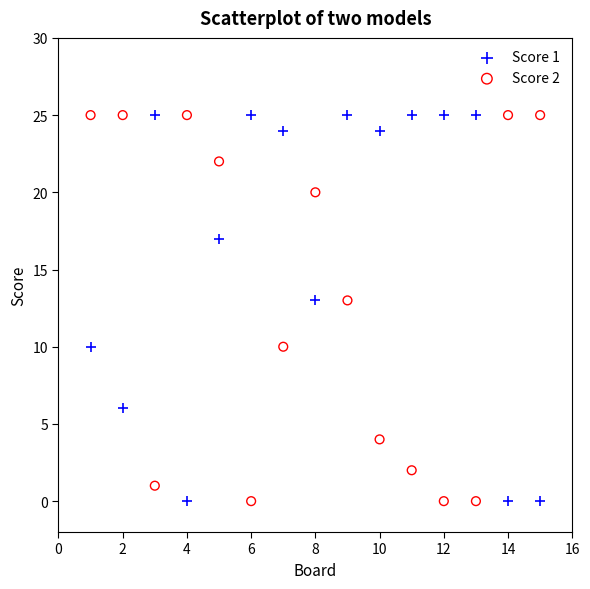

Across all data points, what is the range of Y values (max minus min)?

25